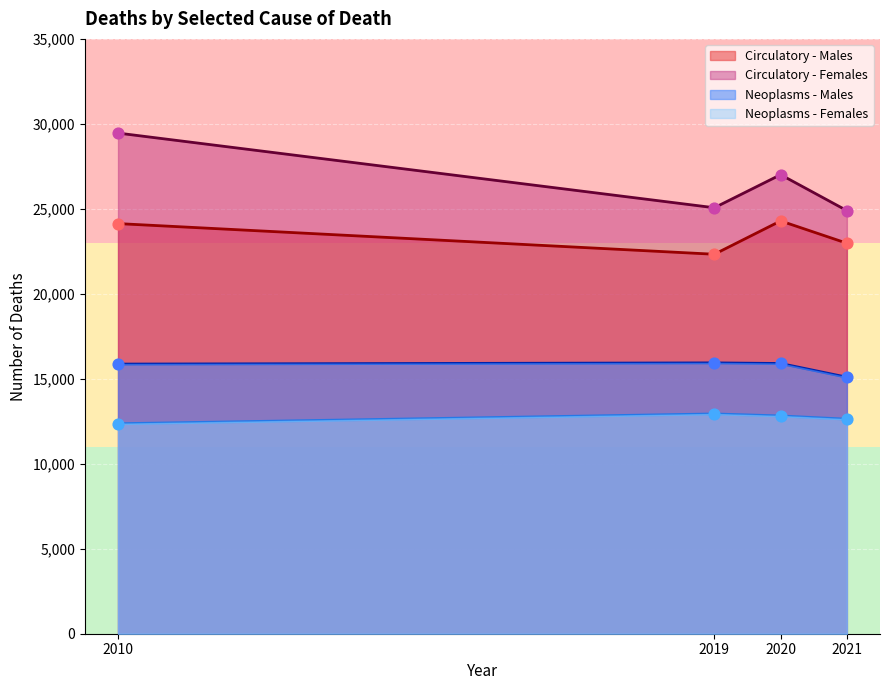

What is the total value across all series at 2020?

80015